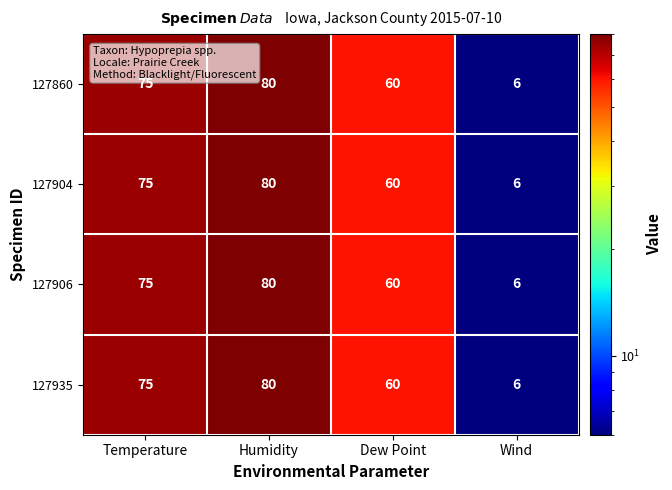

What value does the 127860 series have at Wind, to the nearest 5?

5